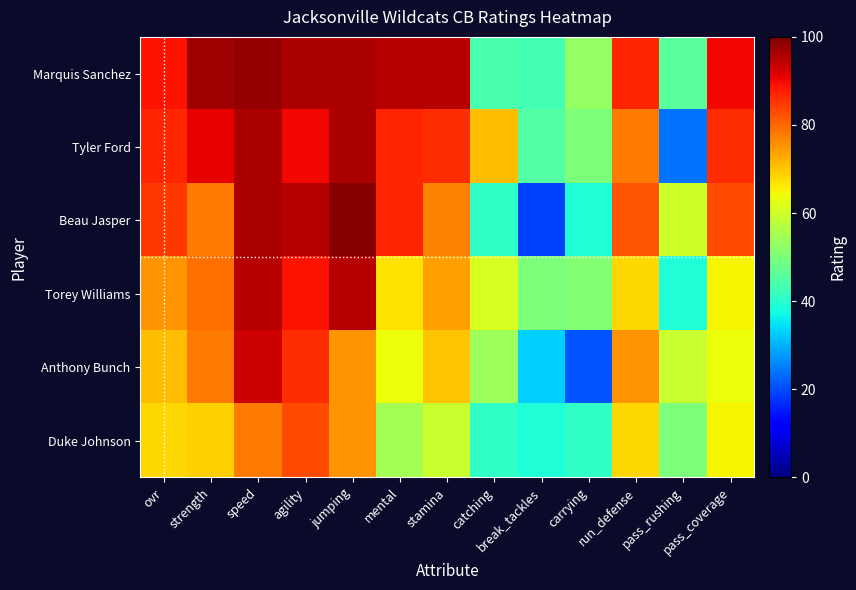

At which category is the sum across all series the highest?

speed